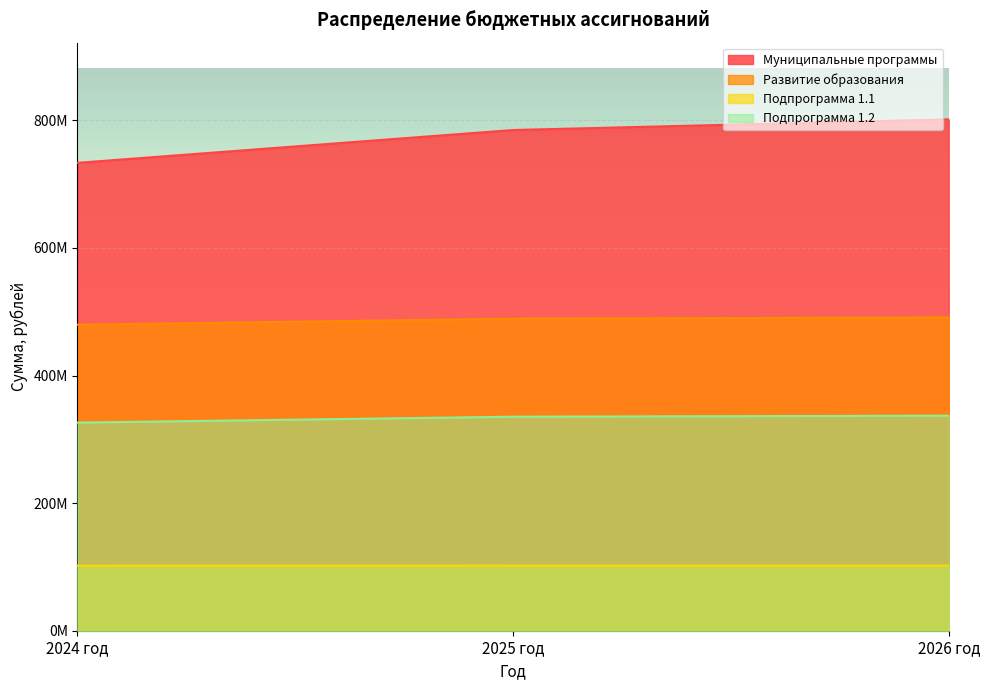

What is the difference between the Подпрограмма 1.2 values at 2024 год and 2026 год?

10839969.9